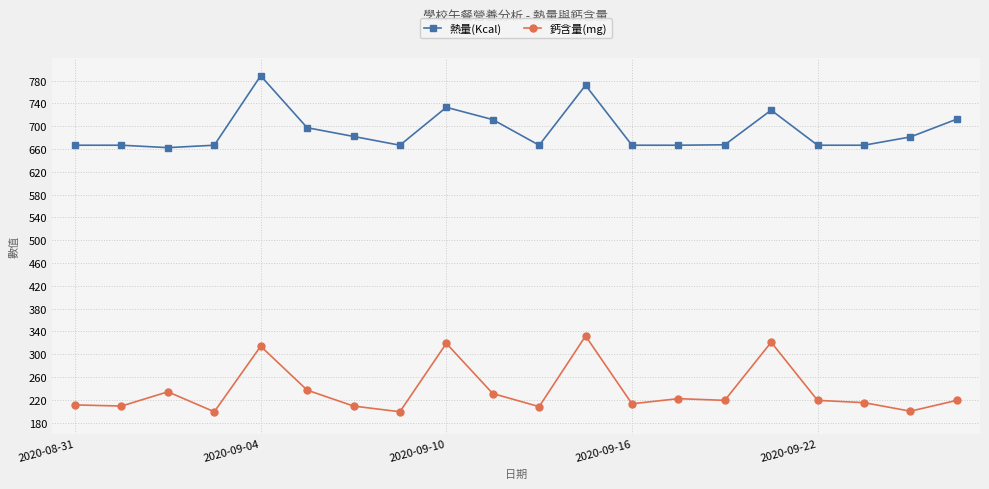

List the series in order of their overall mean, lowest first.

鈣含量(mg), 熱量(Kcal)